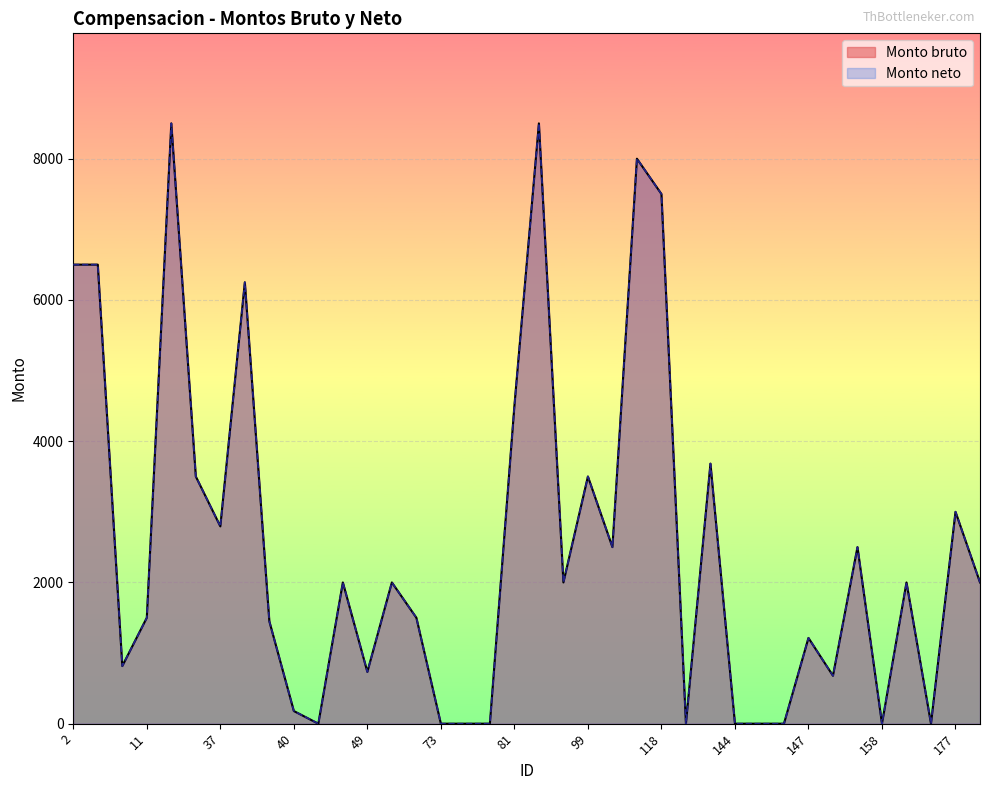

How many values in the Monto bruto series are below 2000?

18